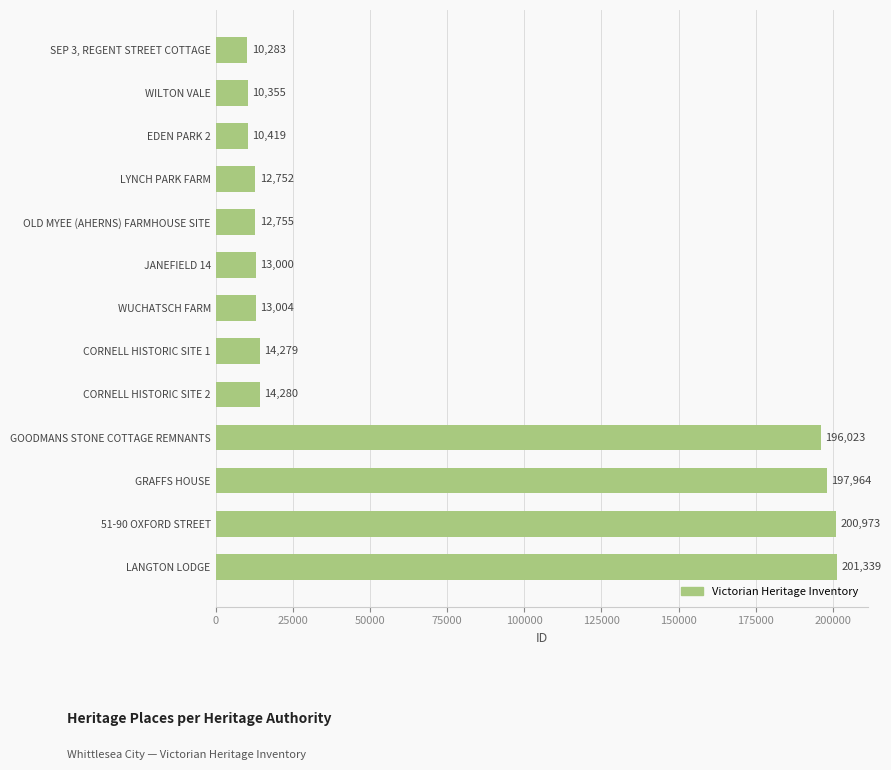

The chart shows a value of 85378 at GOODMANS STONE COTTAGE REMNANTS. True or false?

False